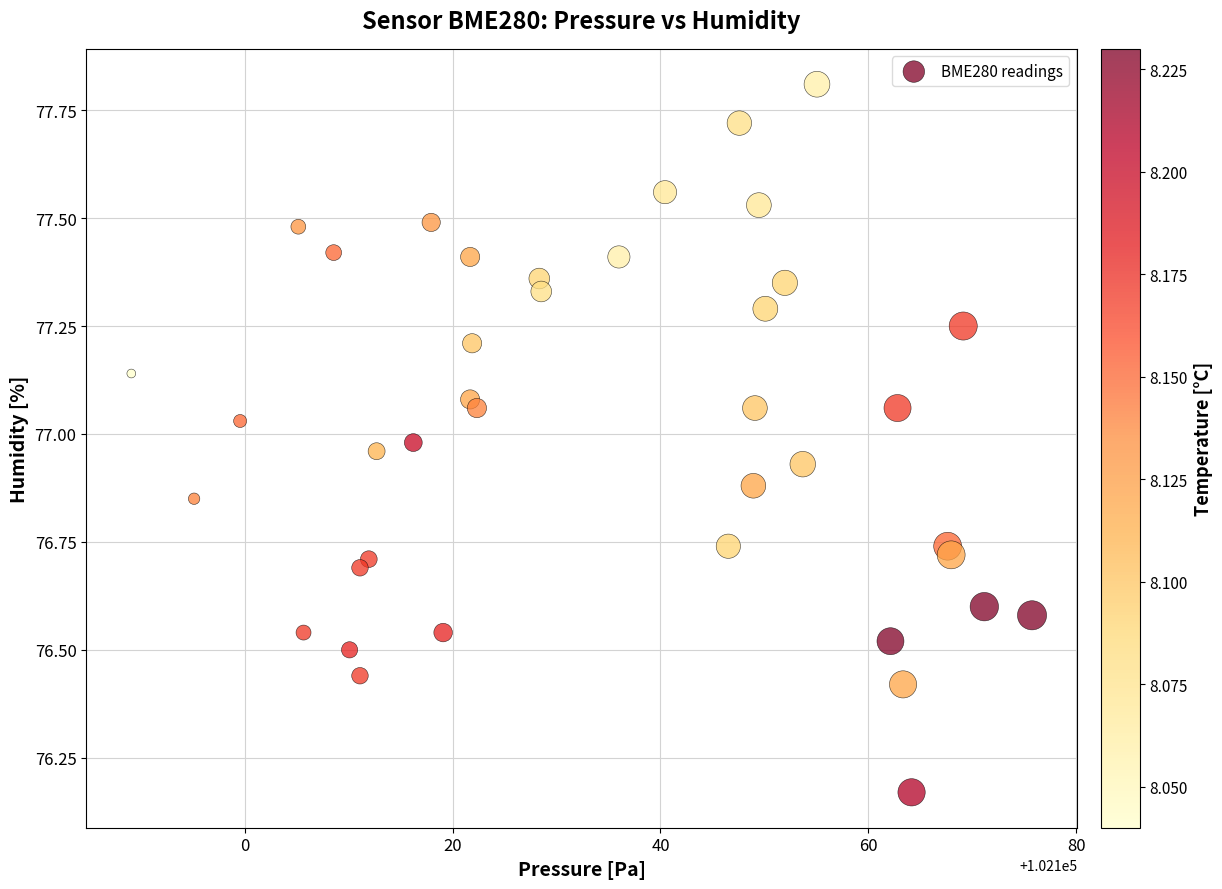

What is the range of X values (max minus min)?

86.7